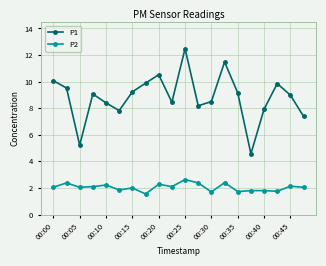

What is the difference between the maximum and second lowest values in the P2 series?

0.9